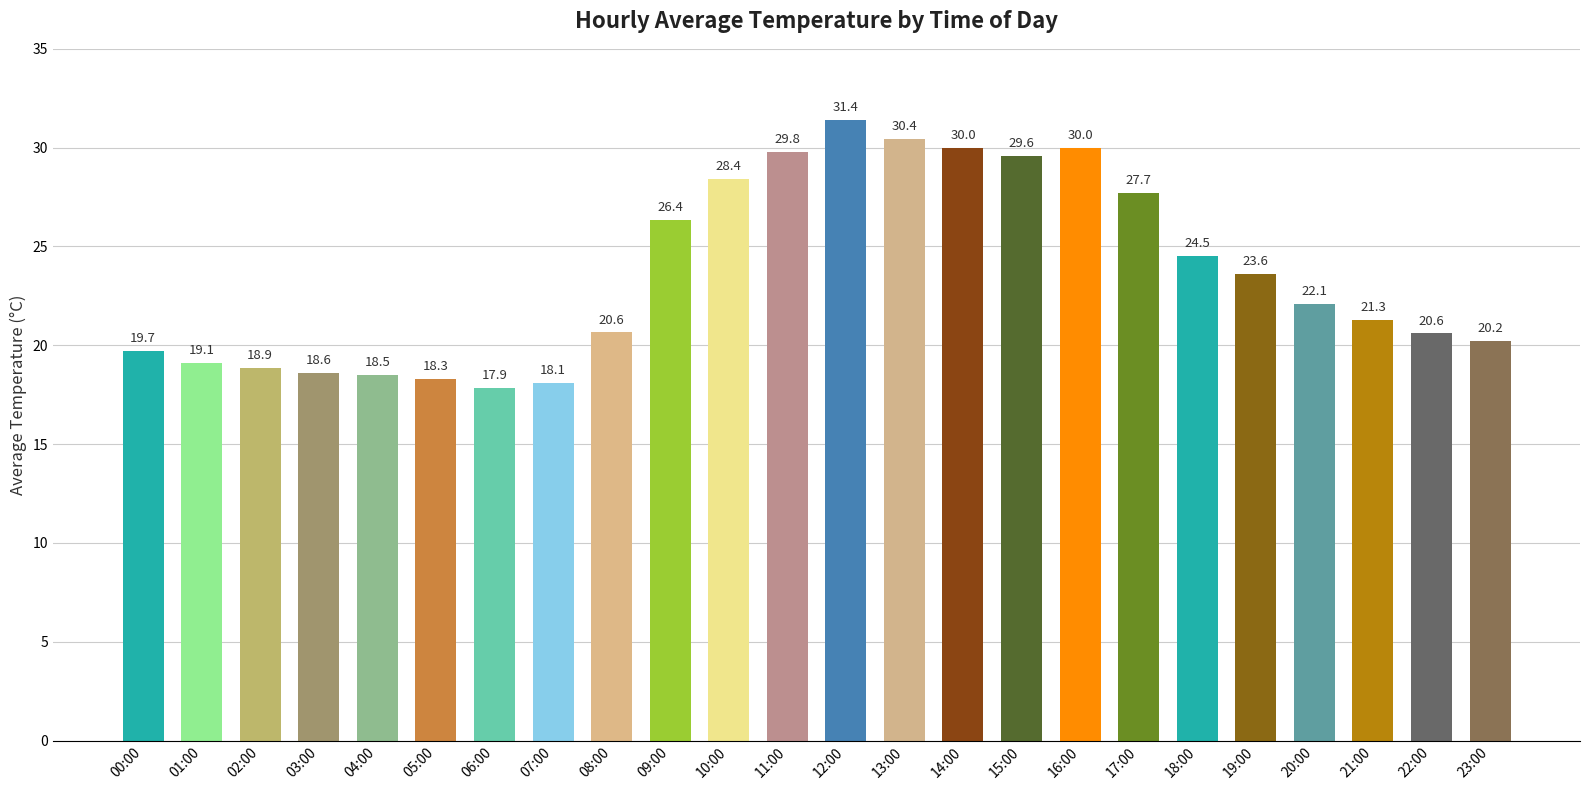

What is the ratio of the value at 02:00 to the value at 08:00?

0.9